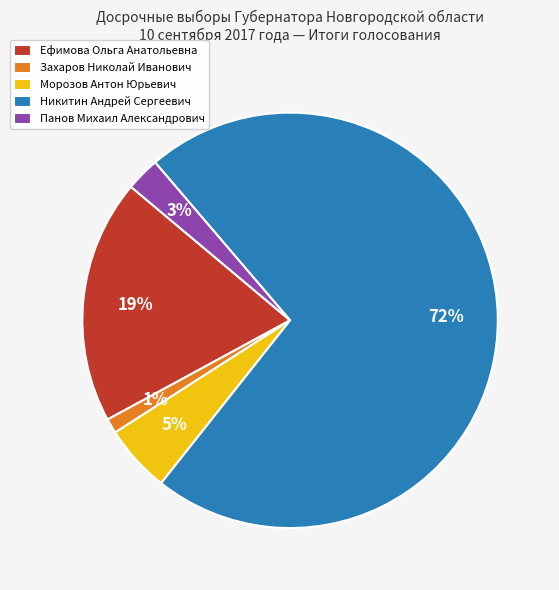

Is it true that Захаров Николай Иванович is 1% of the pie?

True